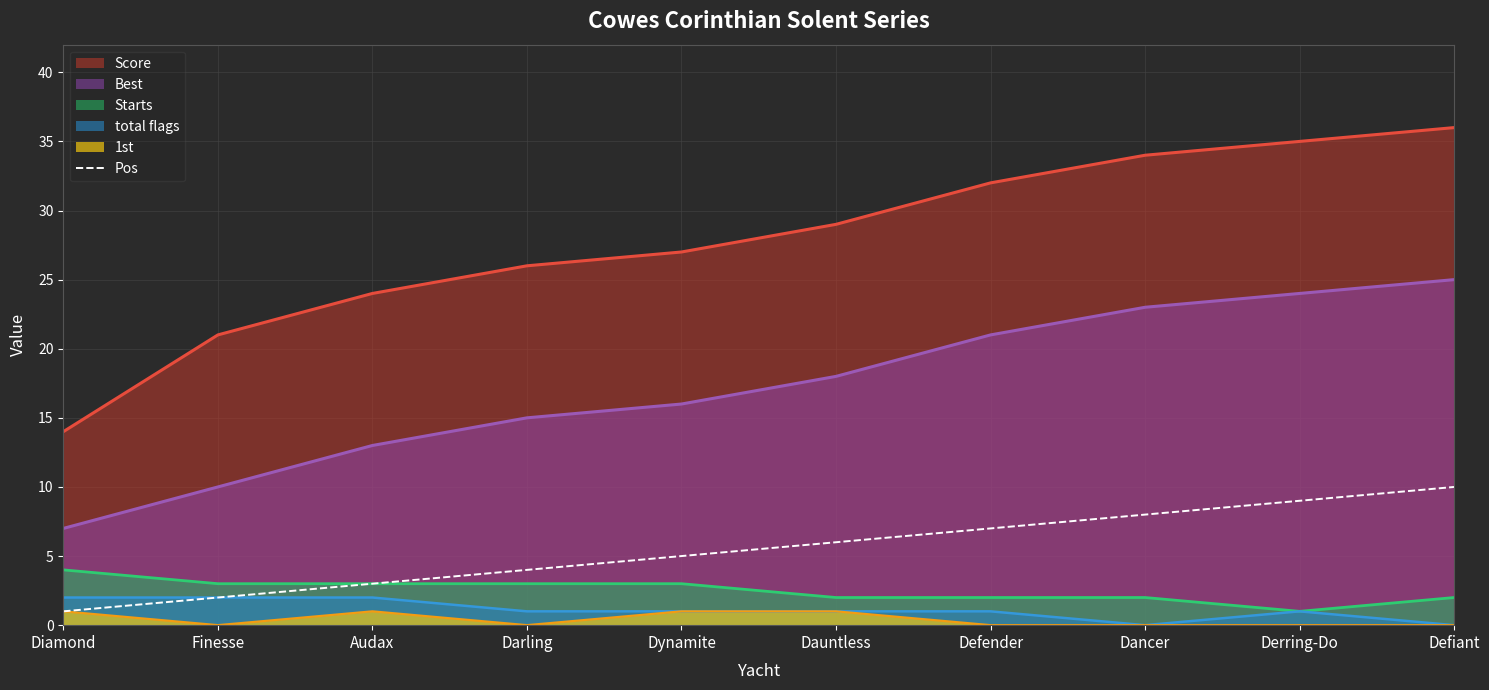

Which label corresponds to the smallest value in the chart?

Diamond